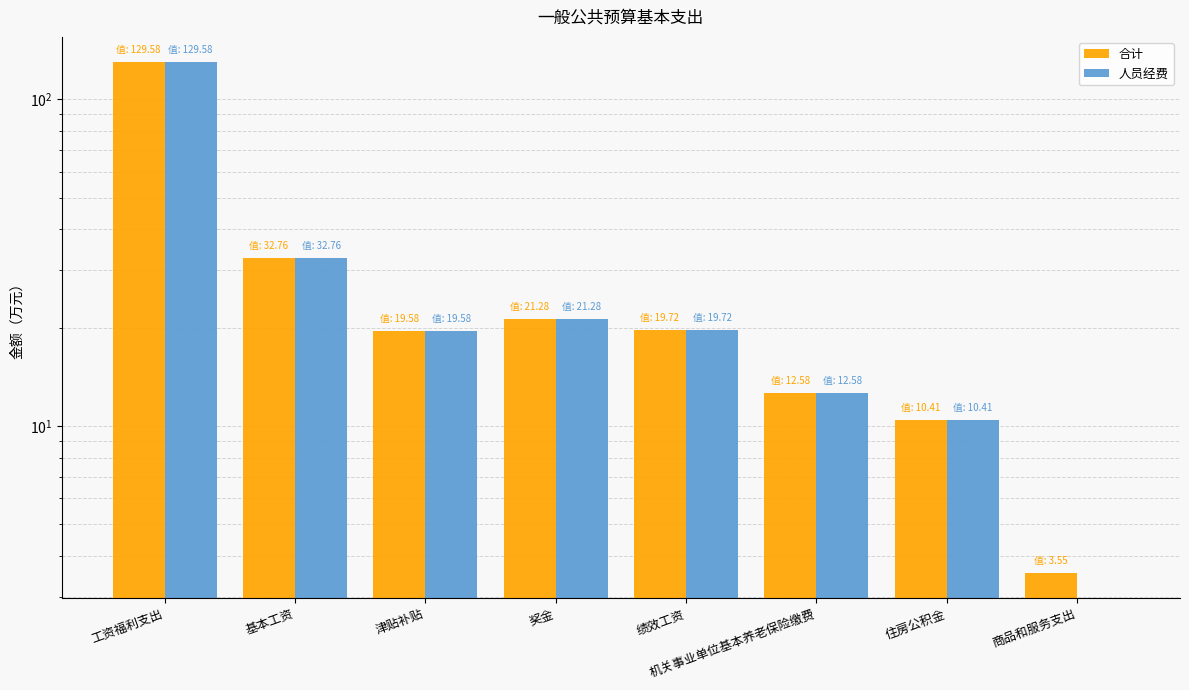

How many positive values does the 人员经费 series have?

7